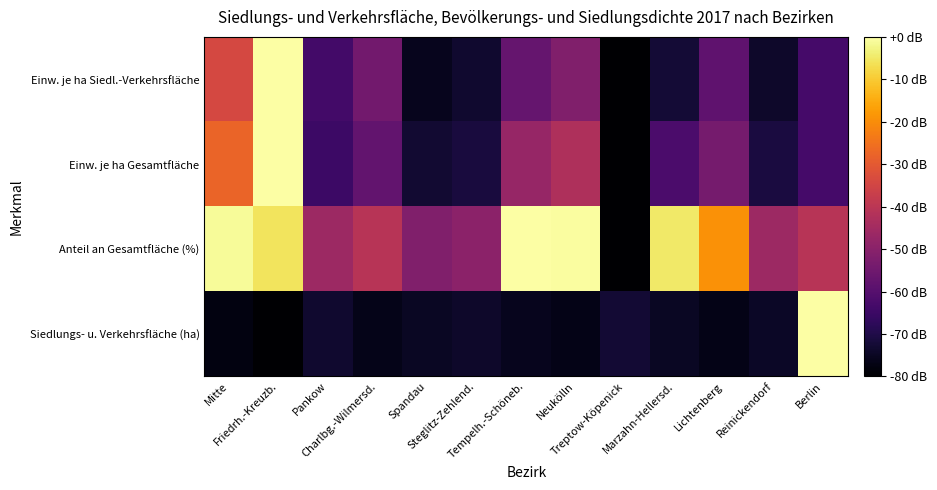

What is the minimum value shown in the chart?

-80.0